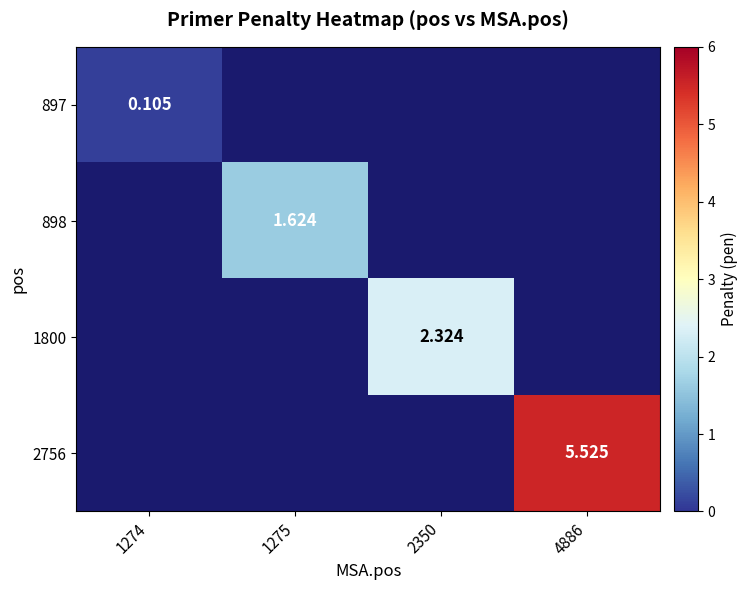

What is the greatest value displayed?

5.5